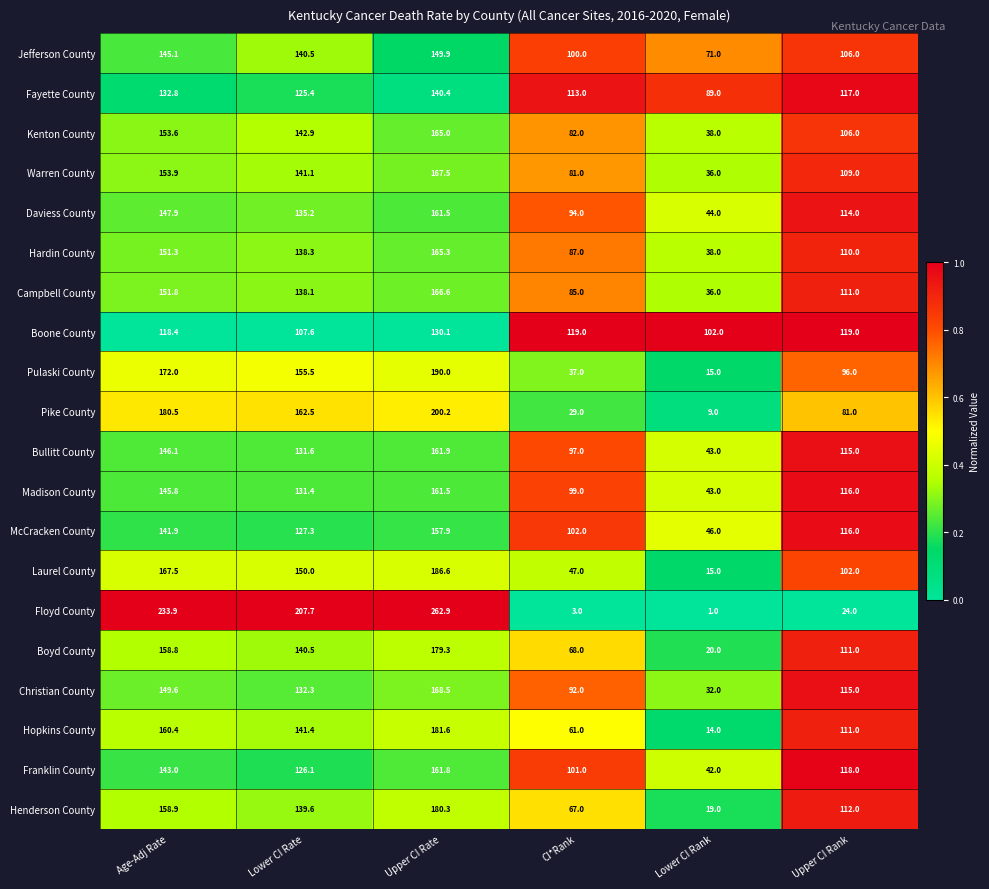

At which category is the sum across all series the highest?

Upper CI Rate